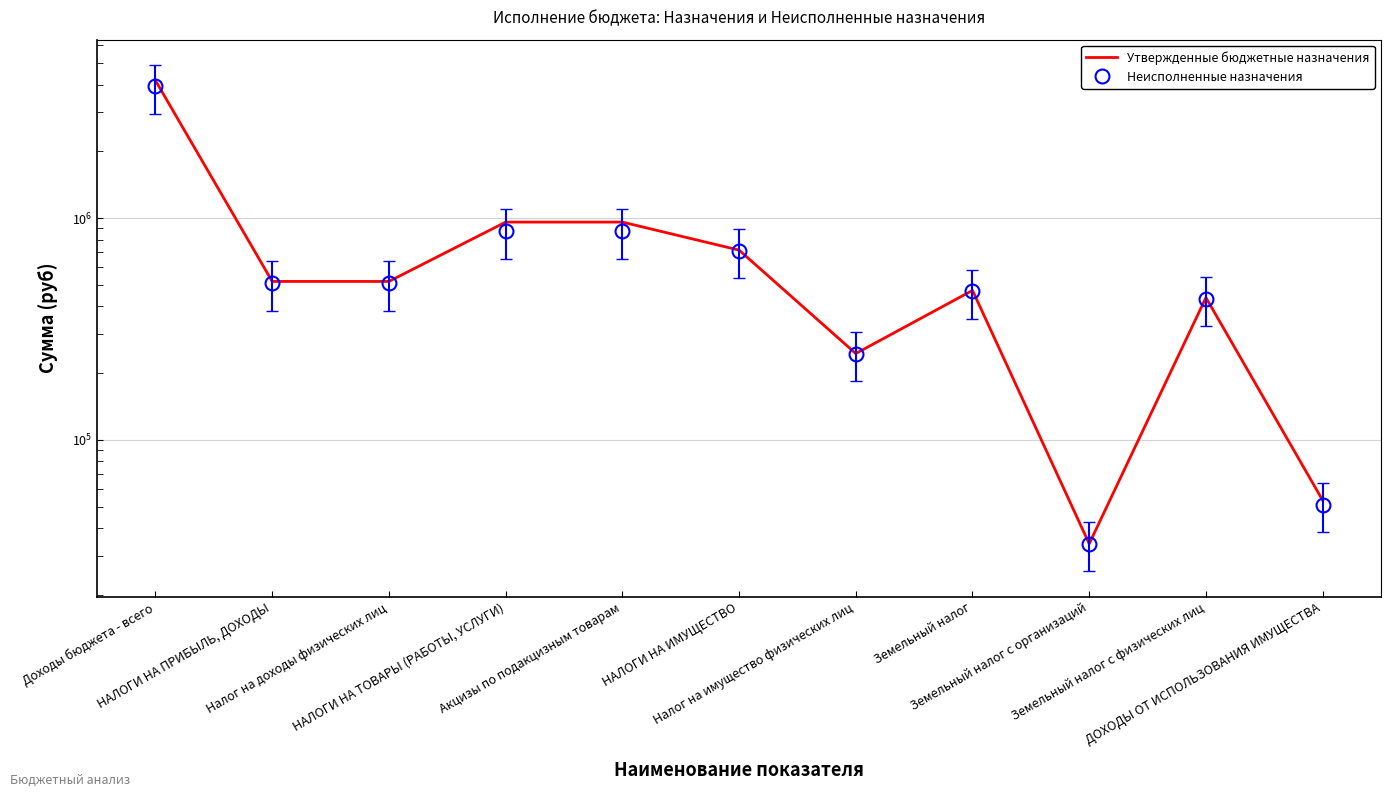

Is it true that Утвержденные бюджетные назначения equals 517900.0 at Налог на доходы физических лиц?

True